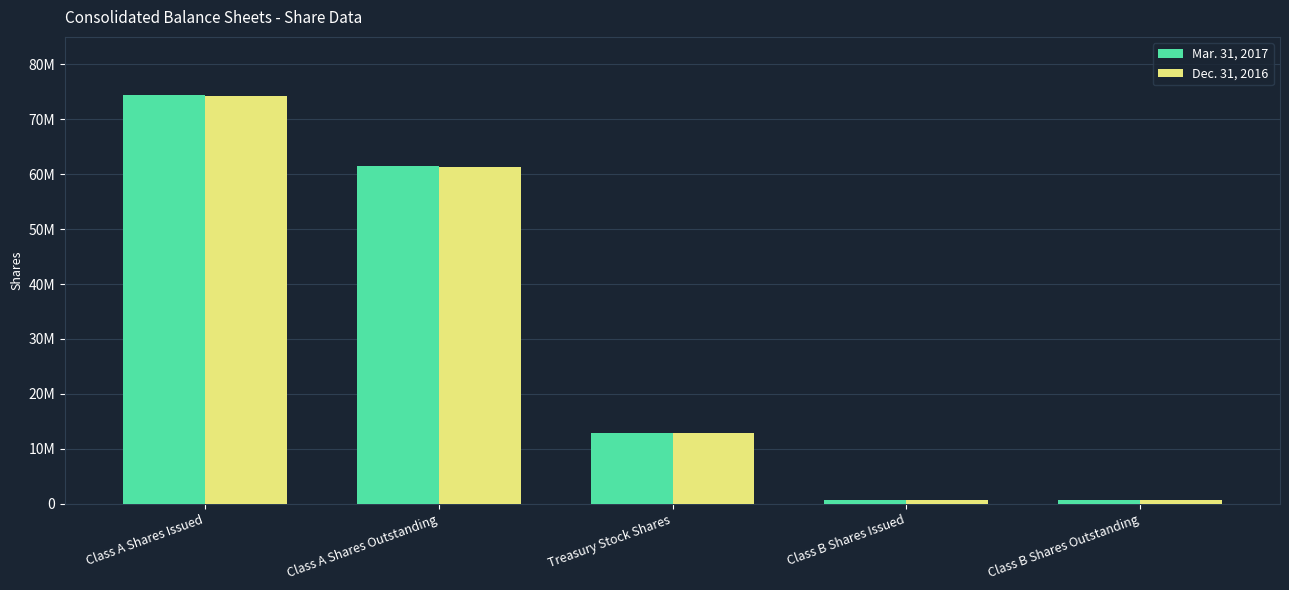

Rank the series at Treasury Stock Shares from highest to lowest value.

Mar. 31, 2017, Dec. 31, 2016